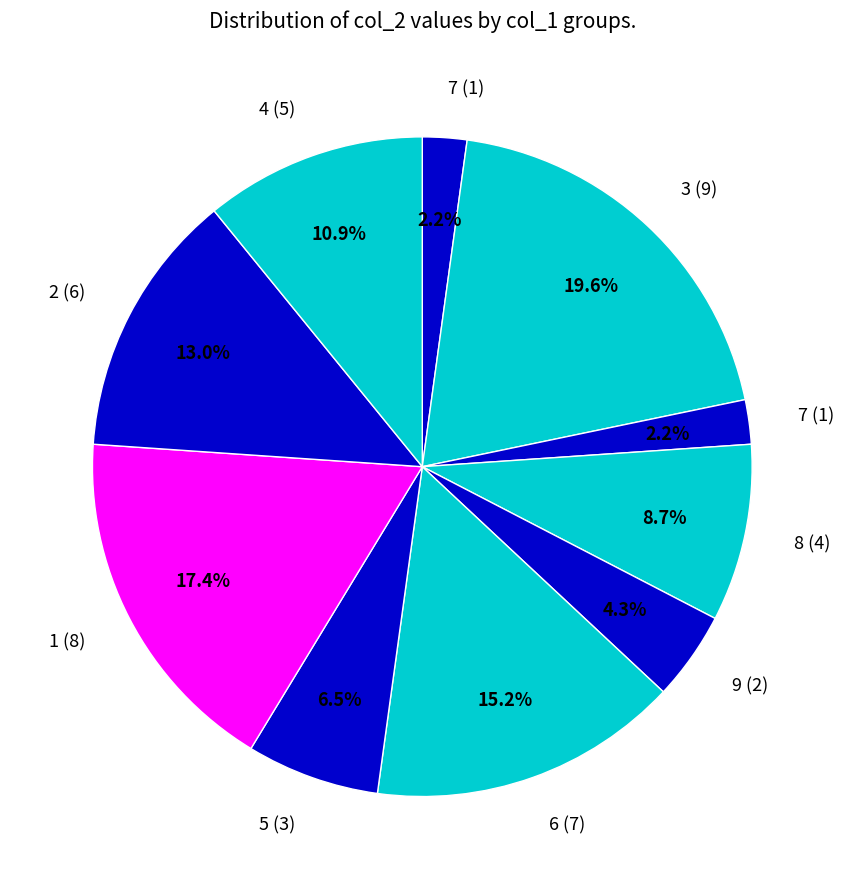

How many slices are in this pie chart?

10